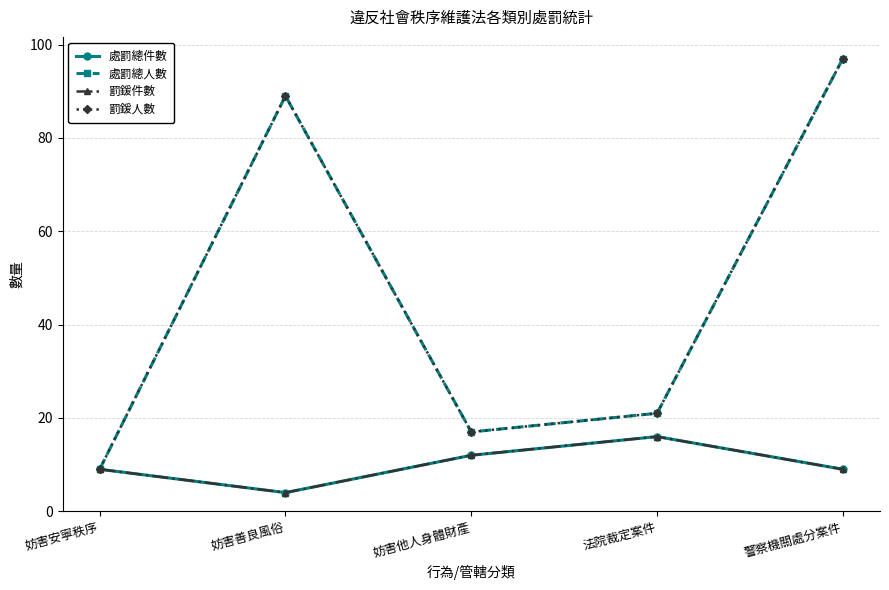

At which label is 罰鍰人數 closest to 53?

法院裁定案件